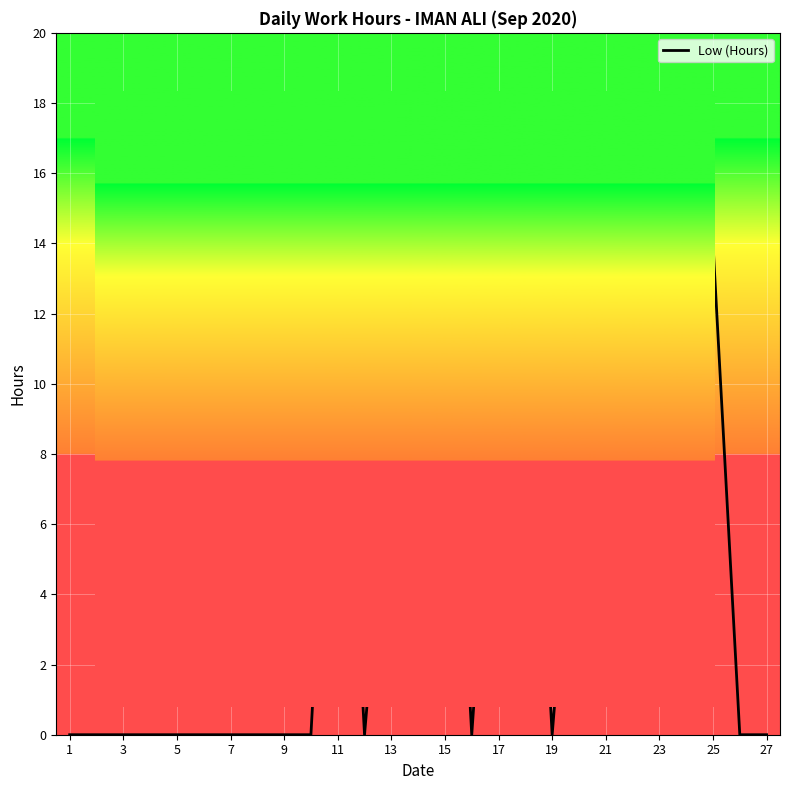

What is the greatest value displayed?

14.1